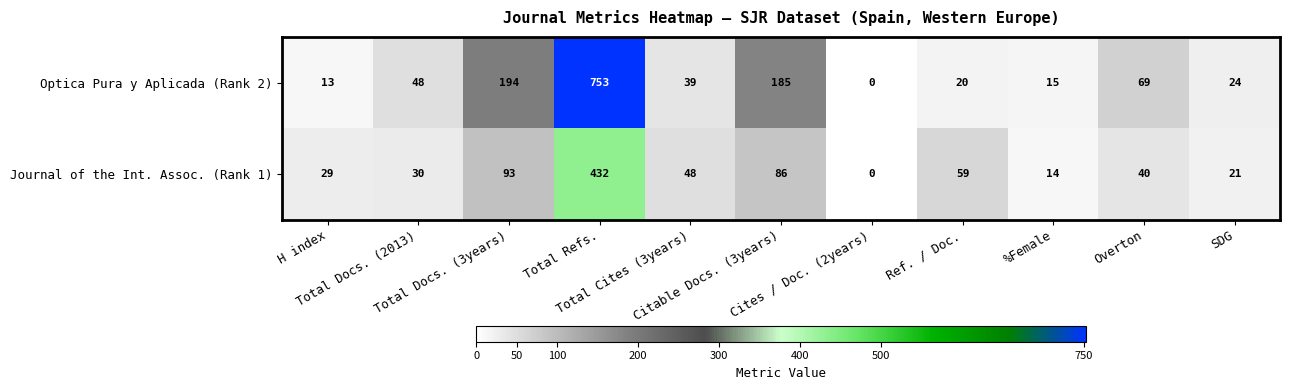

At which category is the sum across all series the highest?

Total Refs.